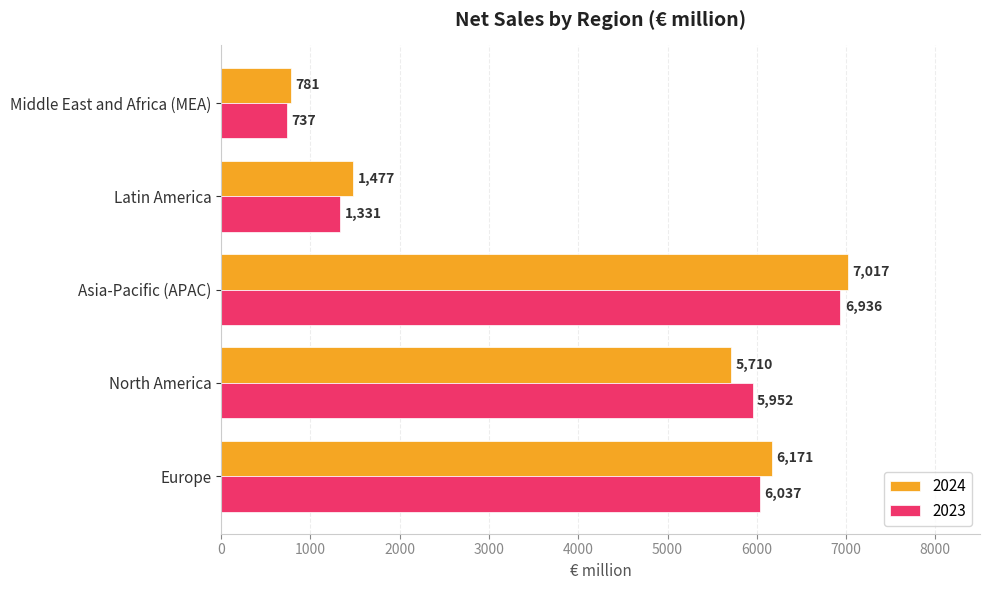

What is the difference between the second highest and minimum values in the 2024 series?

5390